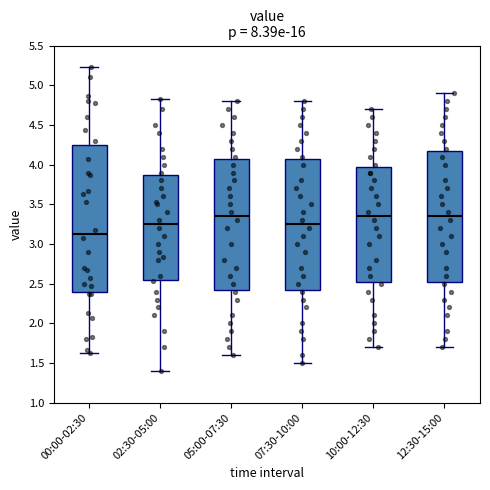

Which box's median line is the lowest?

00:00-02:30